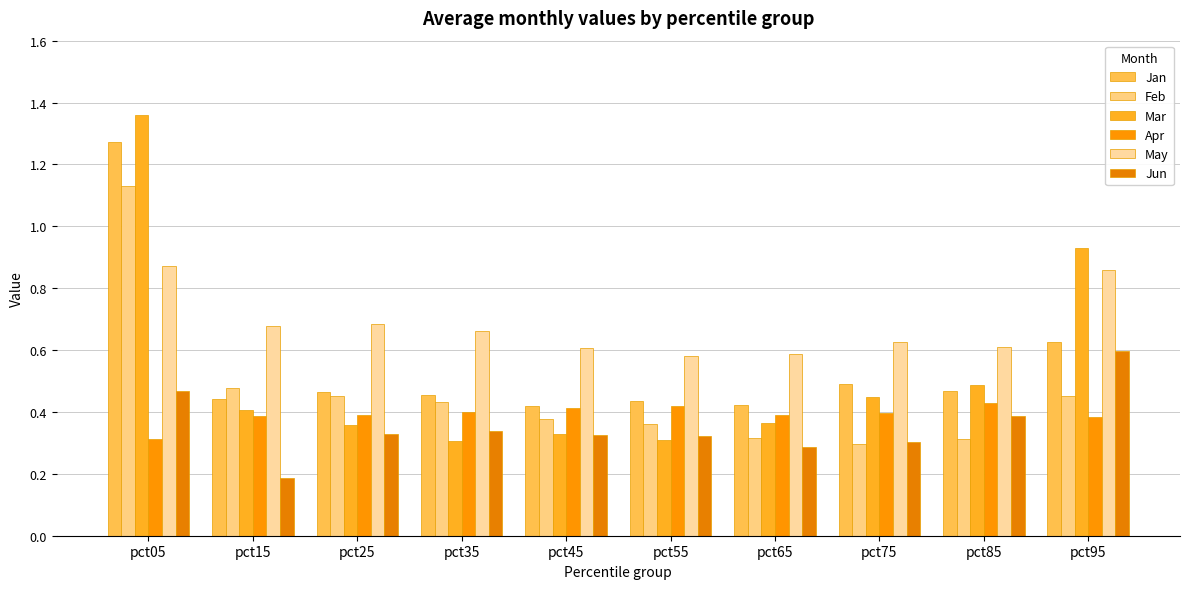

Does the chart contain stacked bars?

No